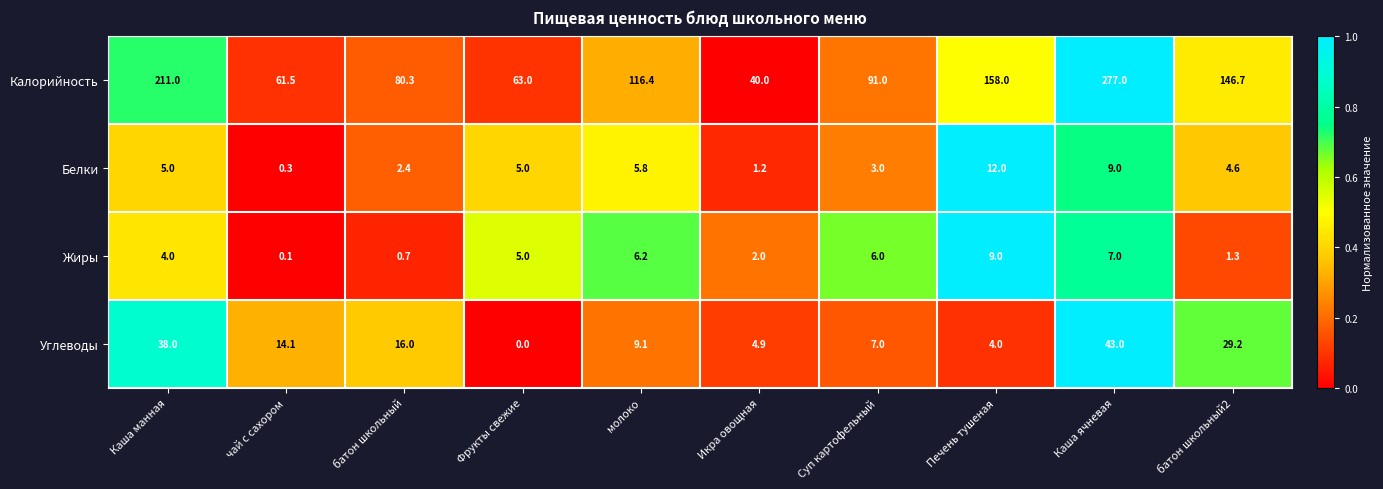

What is the spread (max minus min) of values at молоко?

110.6